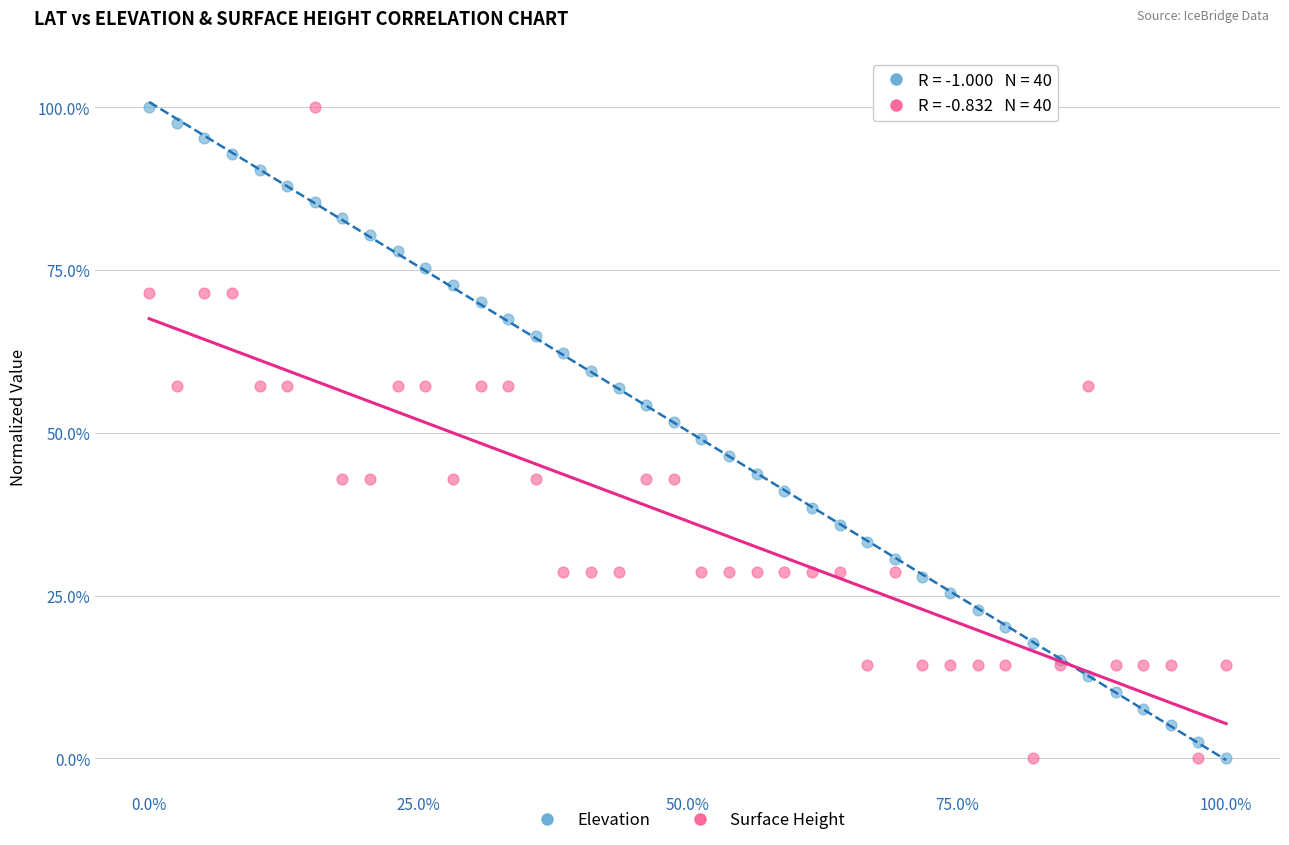

What is the X range (max minus min) for the scatter plot?

100.0